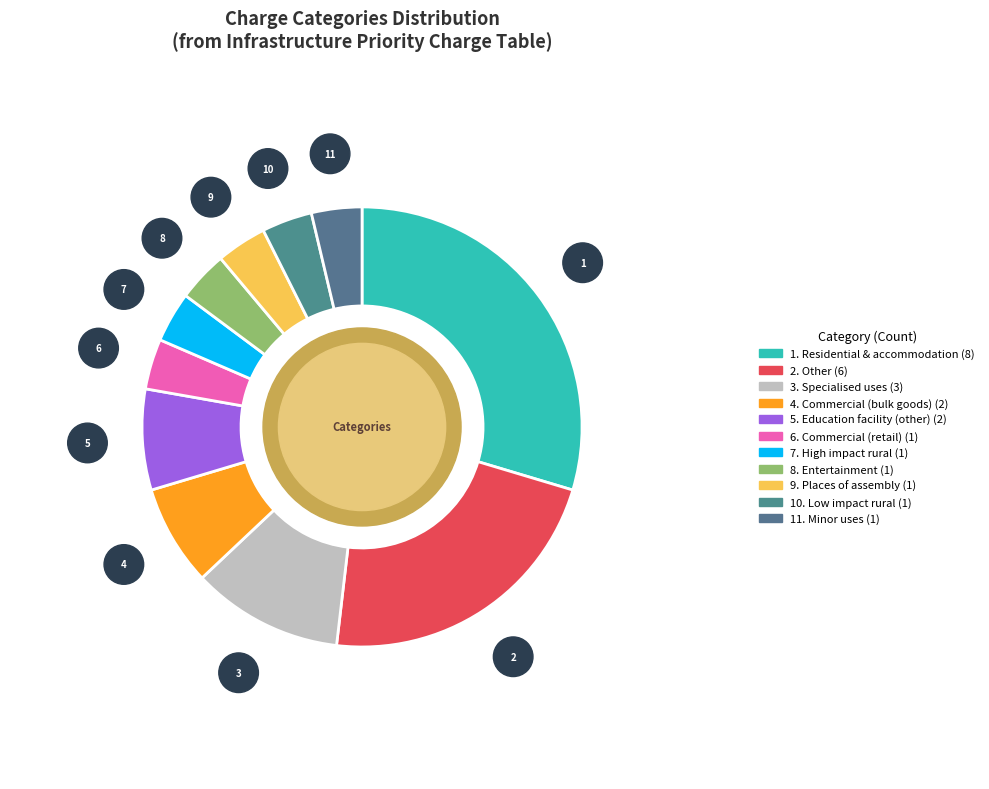

Count the number of slices in the pie.

11